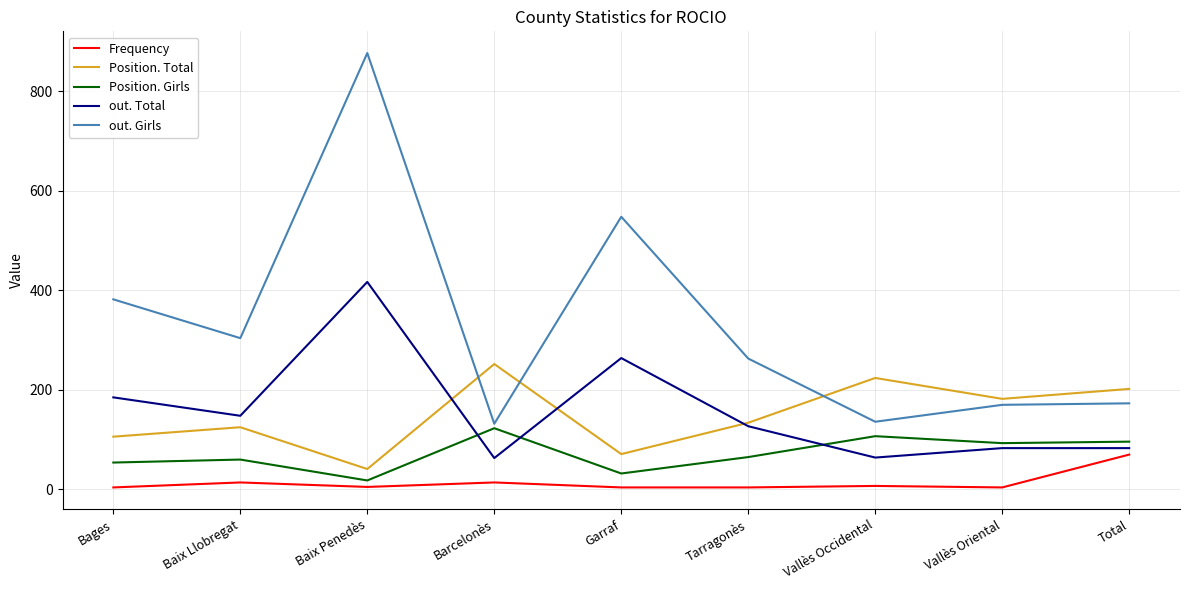

Where is the first local minimum for out. Girls?

Baix Llobregat